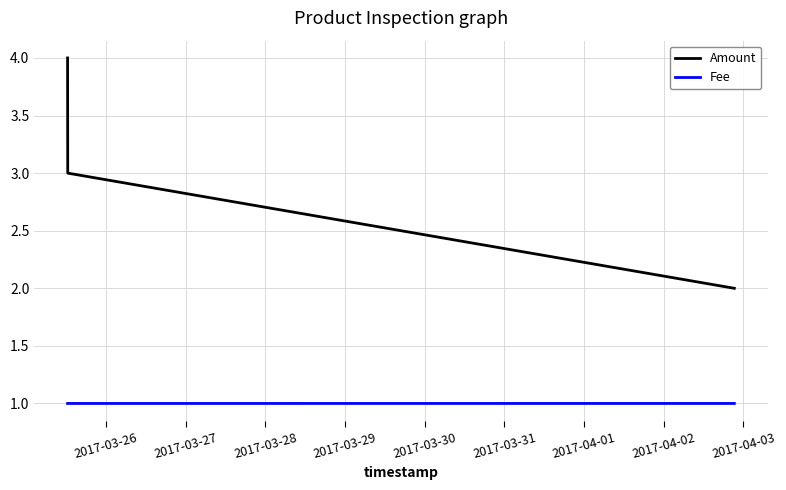

What is the highest value of the Amount series?

4.0